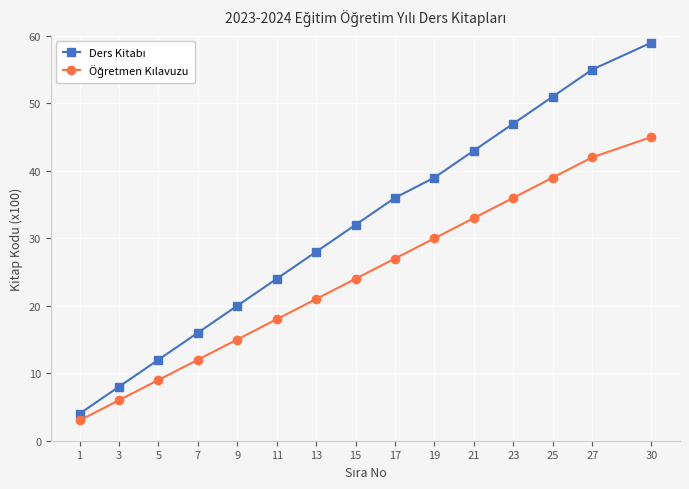

What is the maximum value shown in the chart?

59